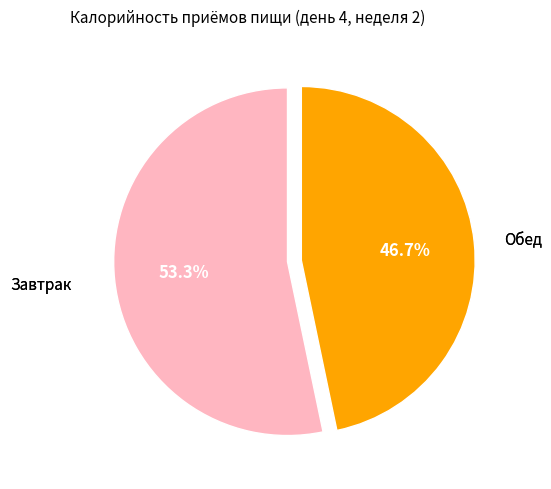

Is there a majority slice in this chart?

Yes